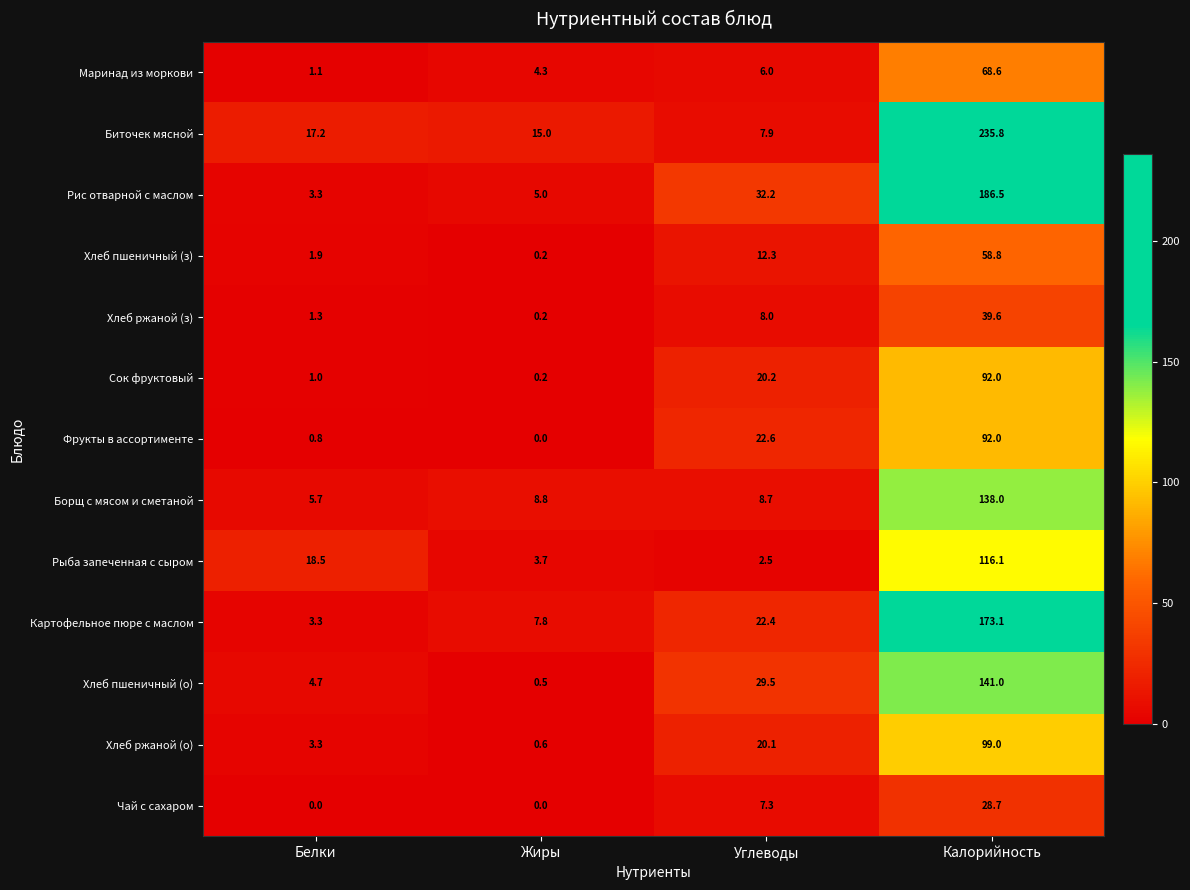

At which category is the sum across all series the highest?

Калорийность